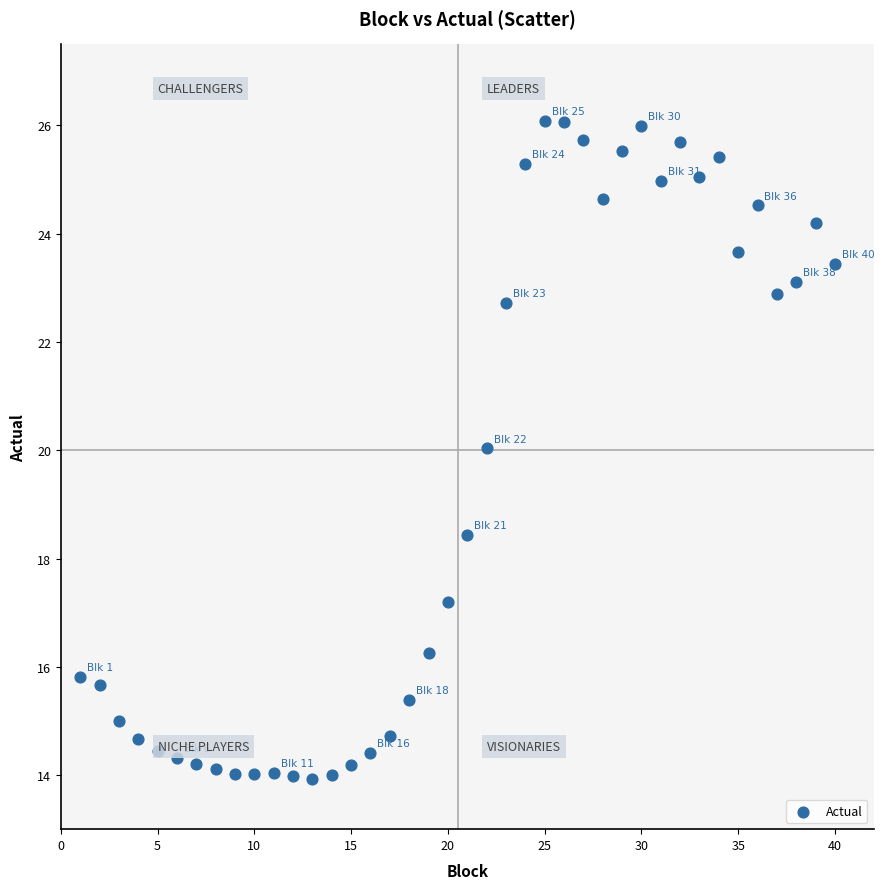

What is the range of Y values (max minus min)?

12.2